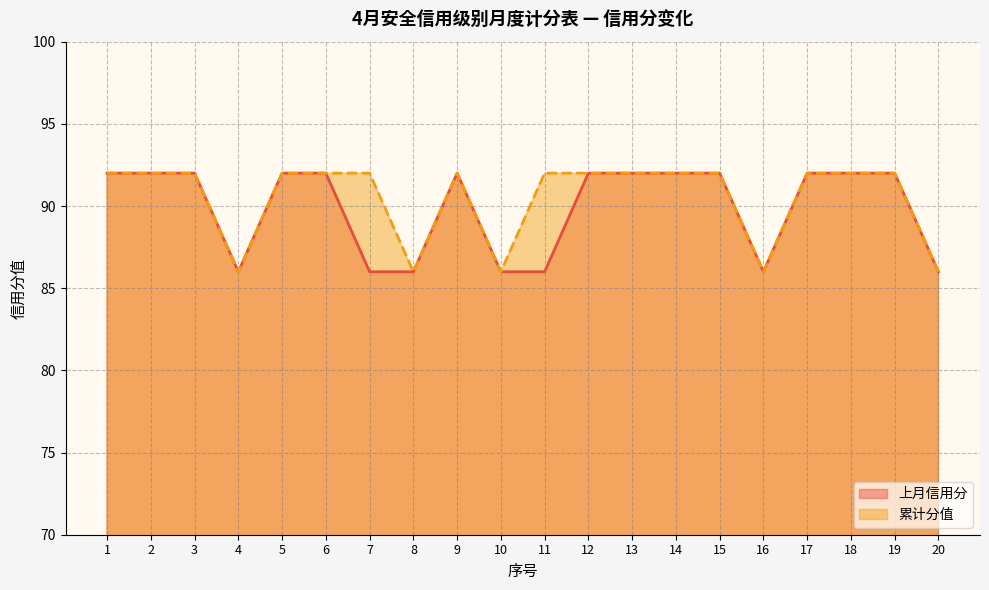

Which has a higher value, 8 or 6?

6